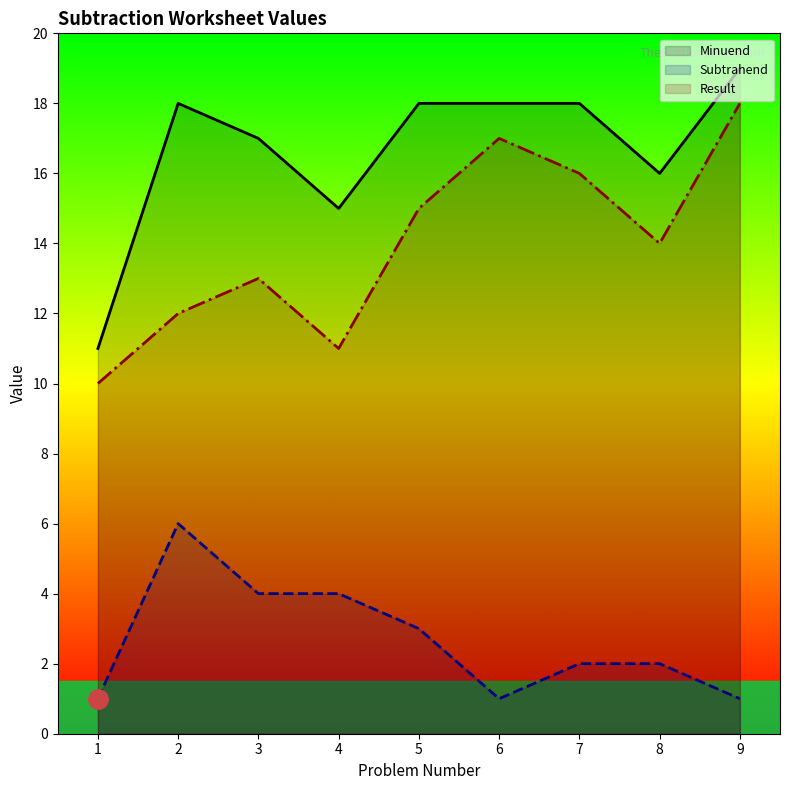

Reading left to right, list all the values displayed in this chart.

Minuend: 11	18	17	15	18	18	18	16	19
Subtrahend: 1	6	4	4	3	1	2	2	1
Result: 10	12	13	11	15	17	16	14	18